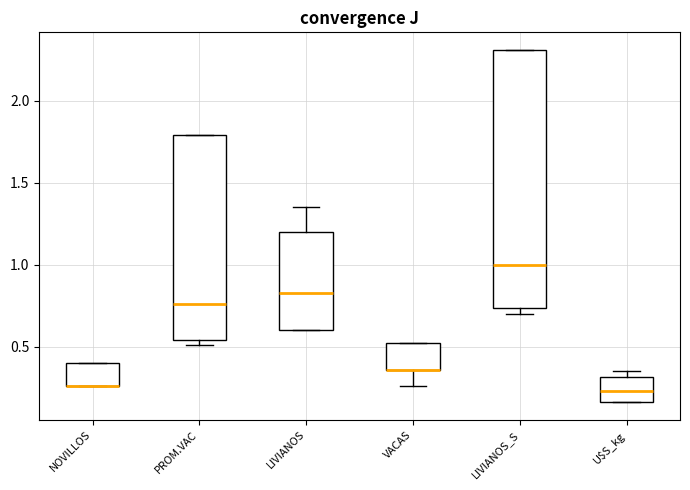

Comparing the boxes themselves (not the whiskers), which one is the tallest?

LIVIANOS_S